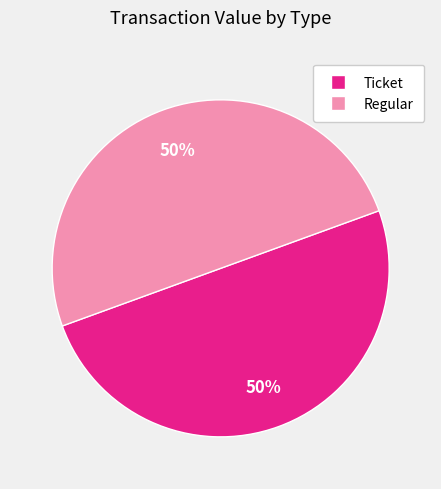

Do Ticket and Regular together represent more than half of the pie?

Yes